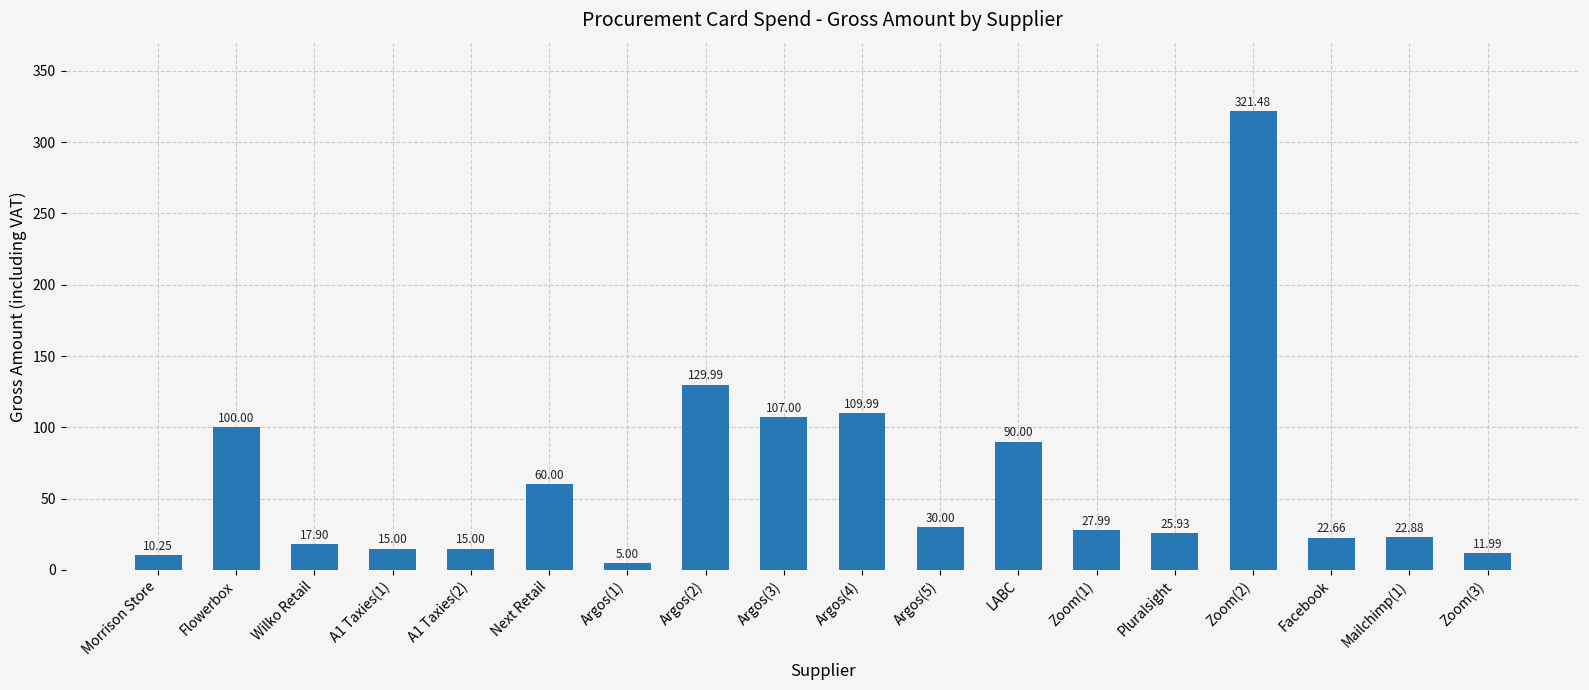

What is the label of the 1st bar from the left?

Morrison Store